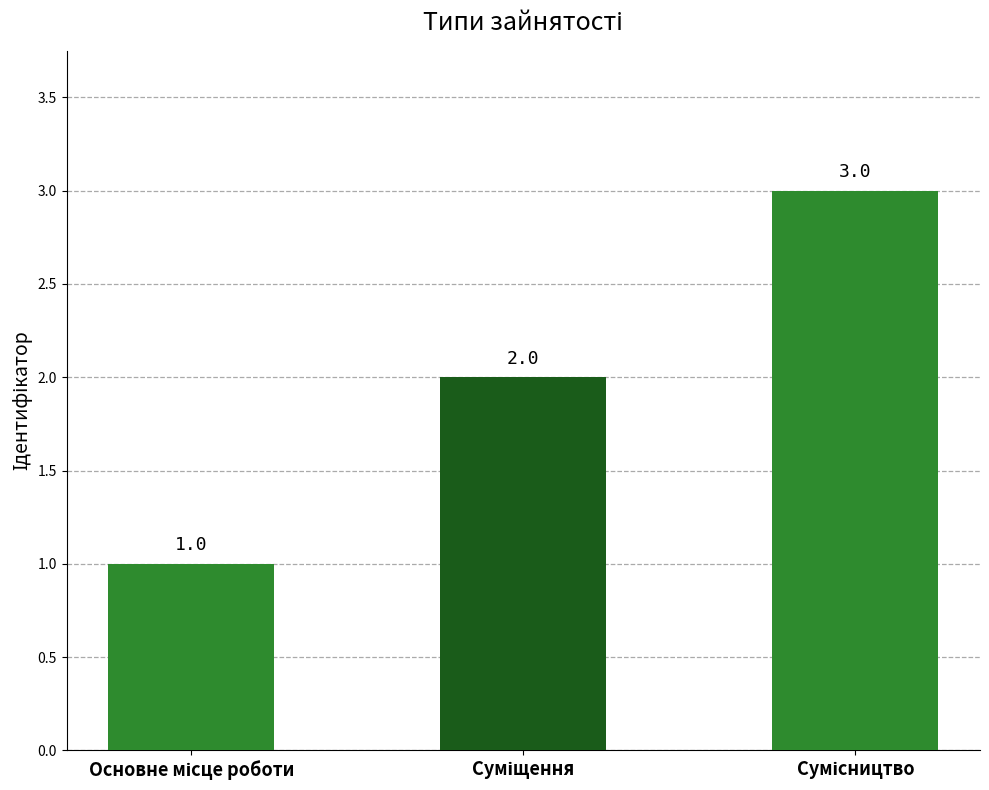

Count the values in the range 1 to 3.

3